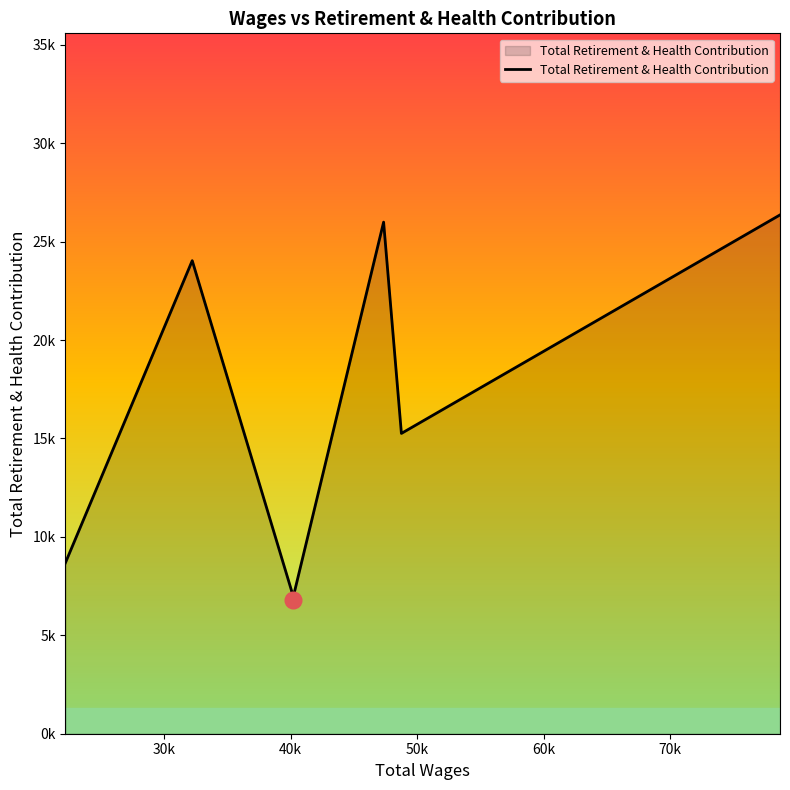

Does the chart display data point markers on the line(s)?

No